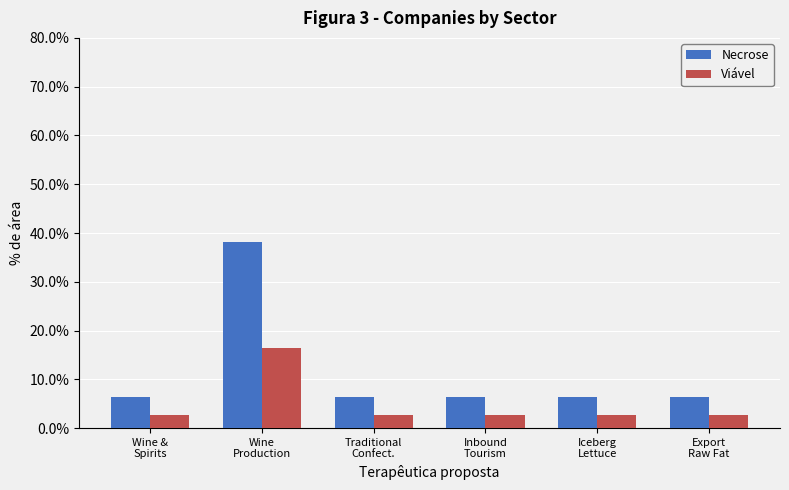

What is the difference between the maximum and minimum values in the Viável series?

13.6